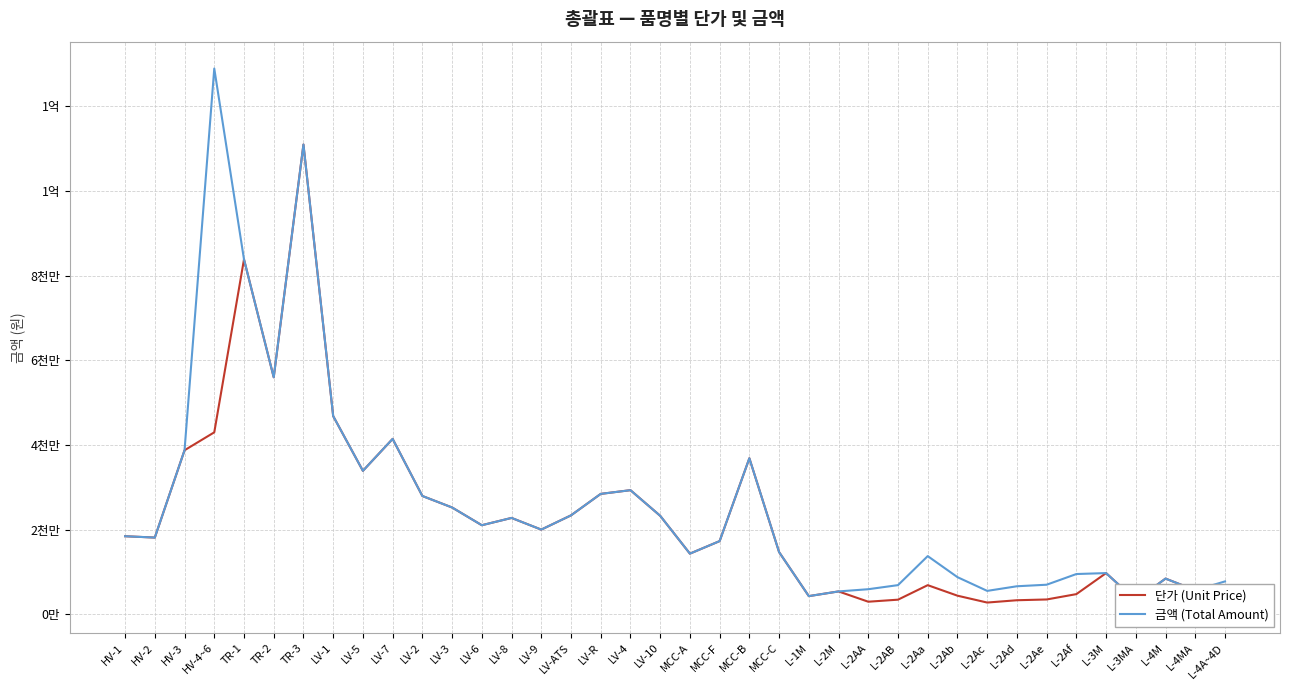

What is the lowest value of the 금액 (Total Amount) series?

3283687